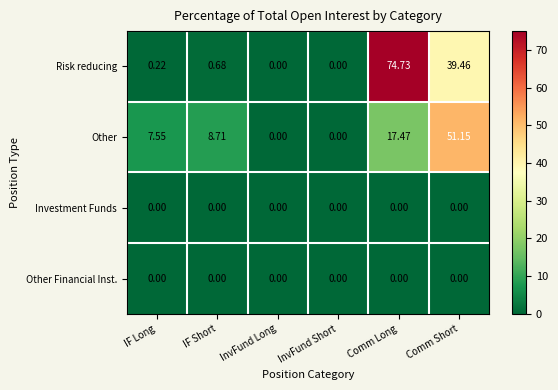

Which series has the largest total across all categories?

Risk reducing